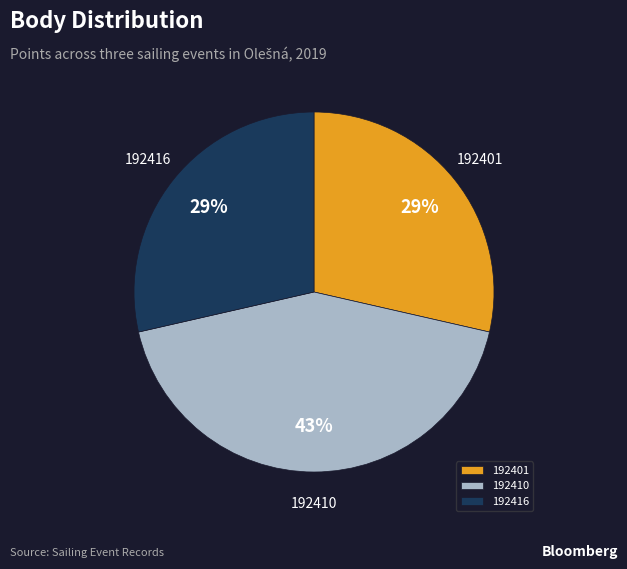

Do 192401 and 192416 together represent more than half of the pie?

Yes